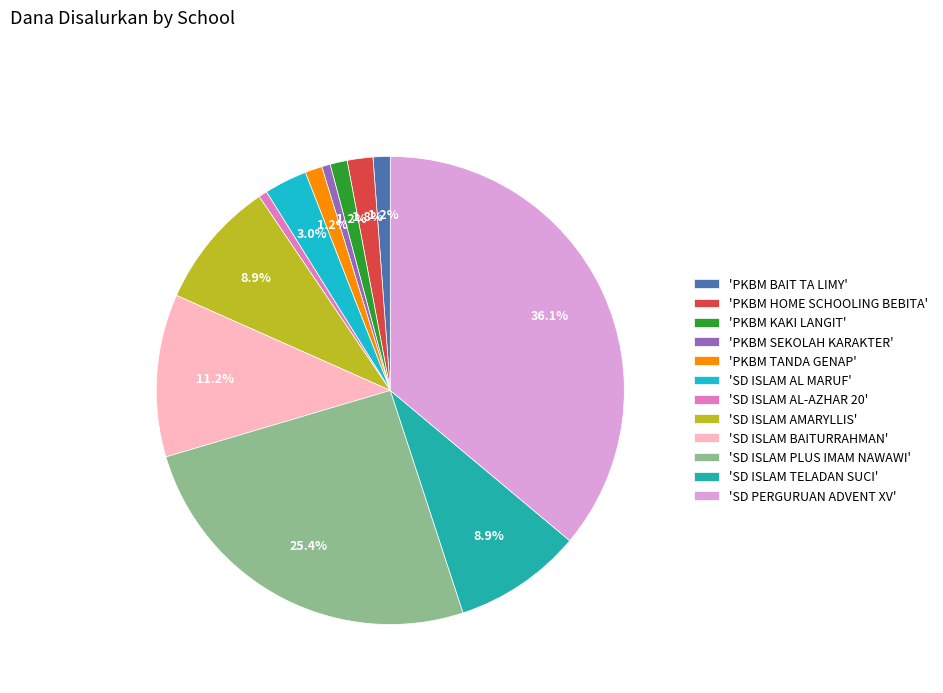

Which category has the biggest portion of the pie?

'SD PERGURUAN ADVENT XV'